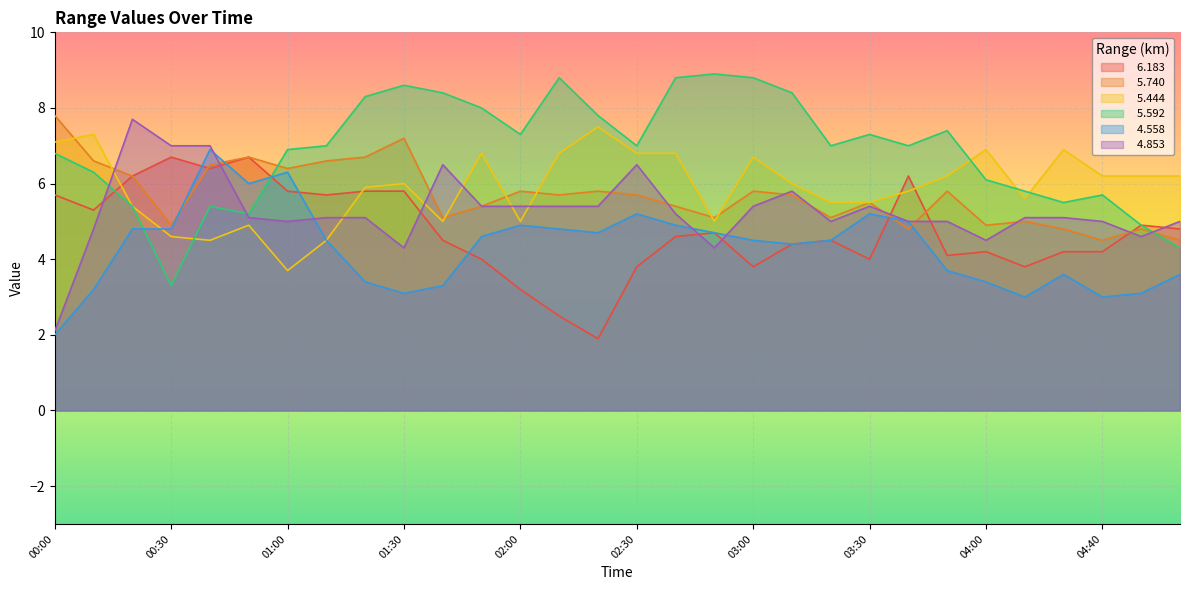

How many lines are shown in the chart?

6